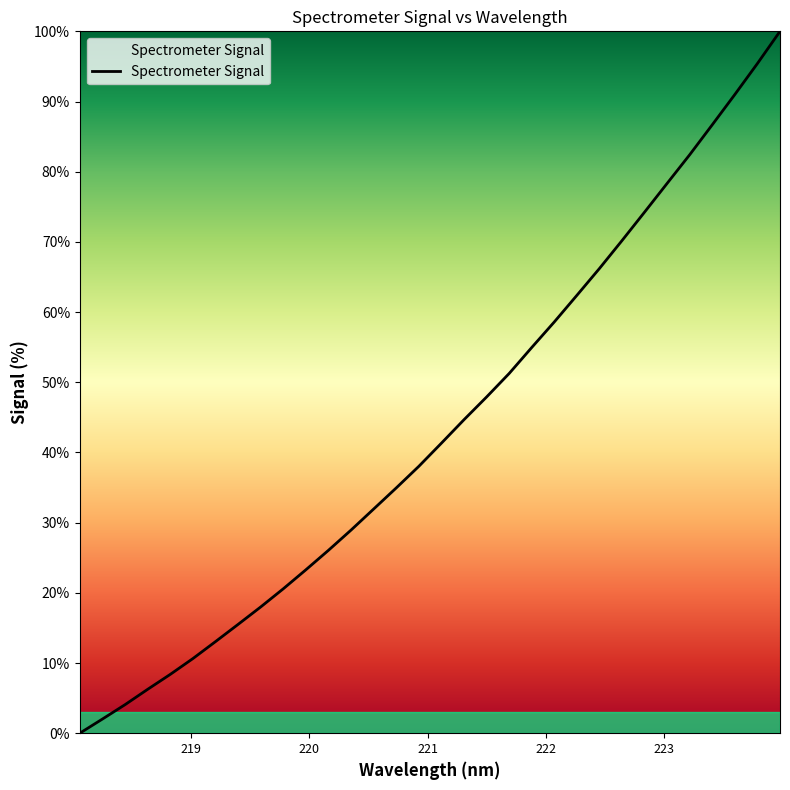

What is the greatest value displayed?

100.0